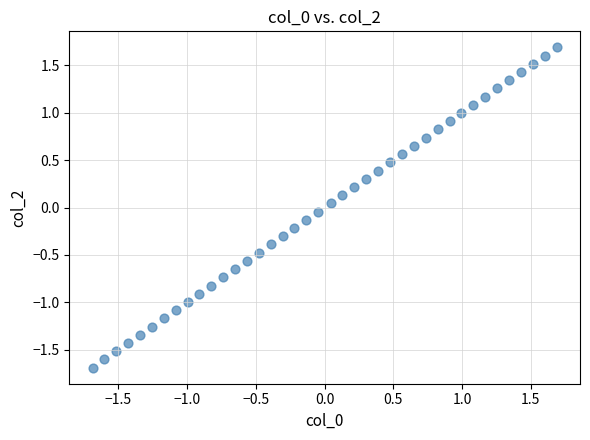

What is the range of Y values (max minus min)?

3.4